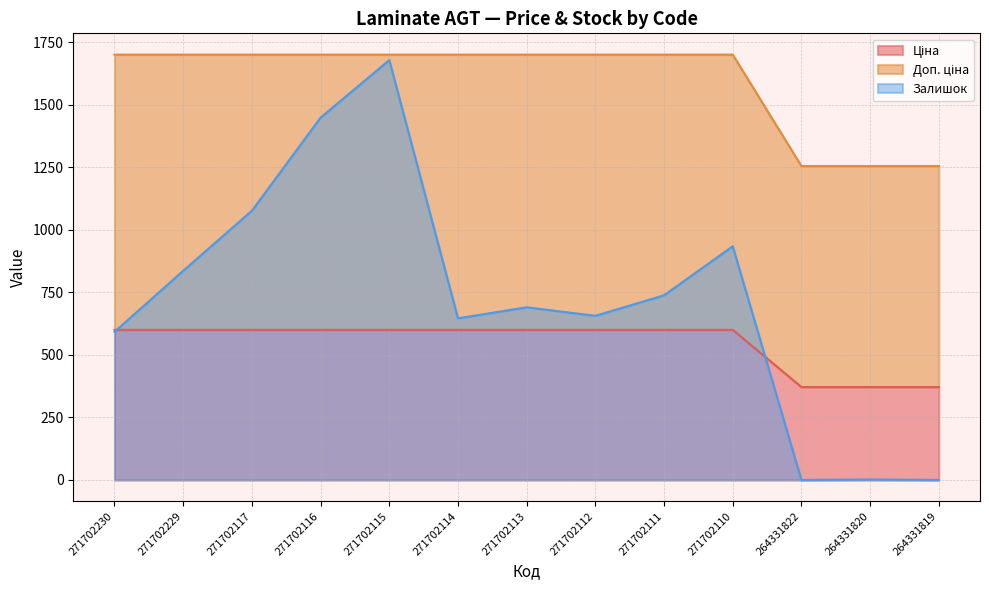

Reading left to right, extract all data points from this chart.

Ціна: 599.9	599.9	599.9	599.9	599.9	599.9	599.9	599.9	599.9	599.9	371.4	371.4	371.4
Доп. ціна: 1699.9	1699.9	1699.9	1699.9	1699.9	1699.9	1699.9	1699.9	1699.9	1699.9	1254.4	1254.4	1254.4
Залишок: 592.0	836.0	1076.0	1448.0	1678.0	646.0	690.0	656.0	738.0	934.0	0.0	2.0	0.0